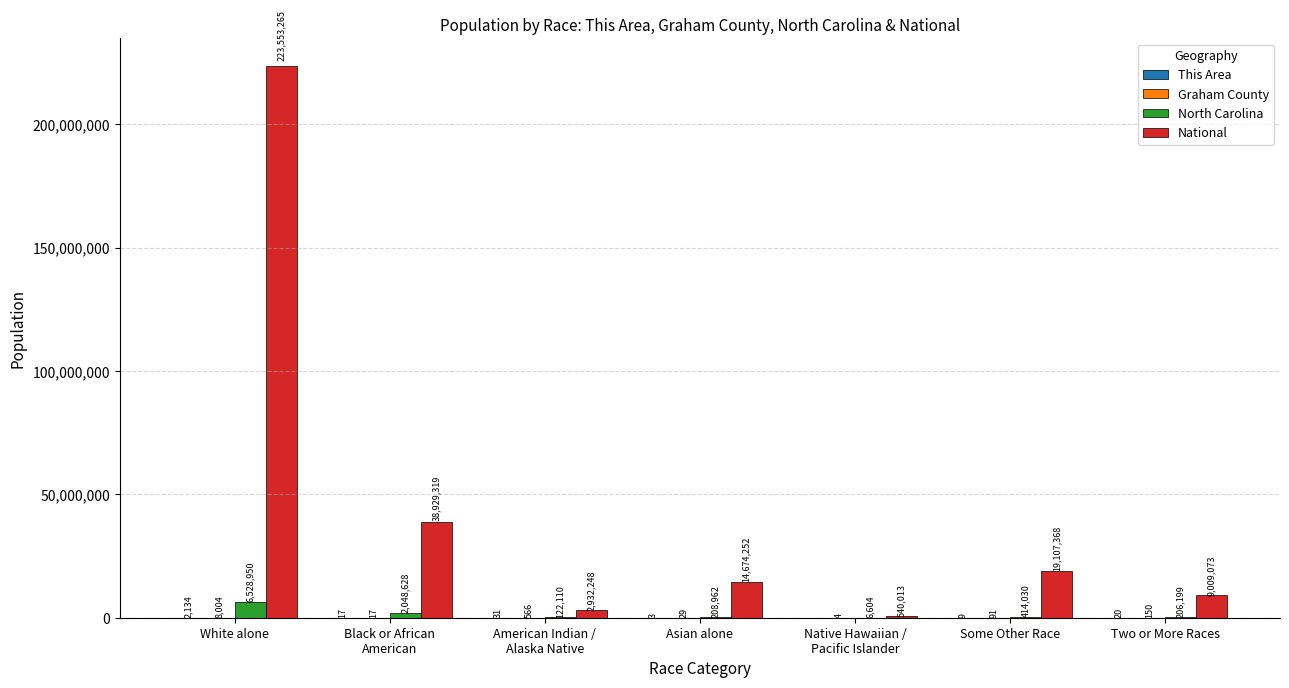

The value of National at Asian alone is 4209132. True or false?

False